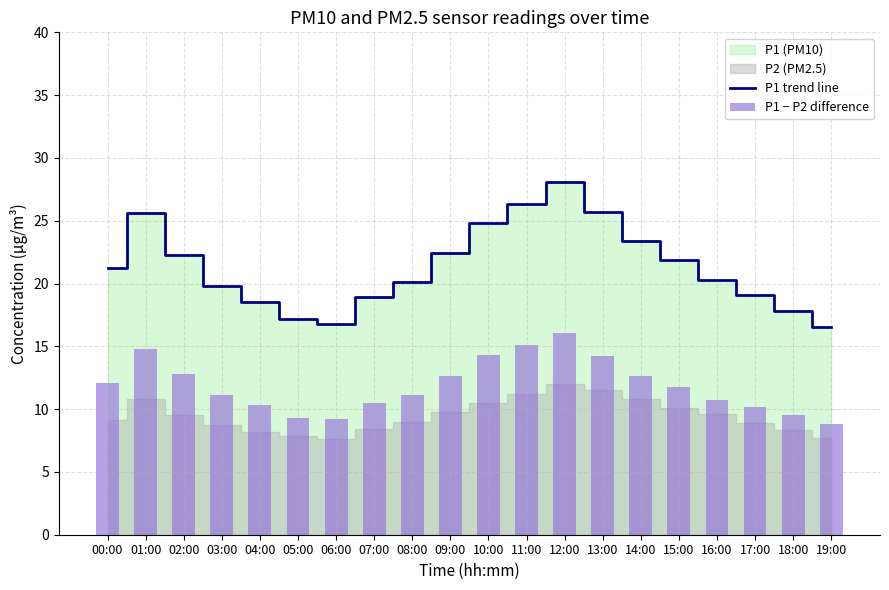

The value of P1 trend line at 12:00 is 28.1. True or false?

True